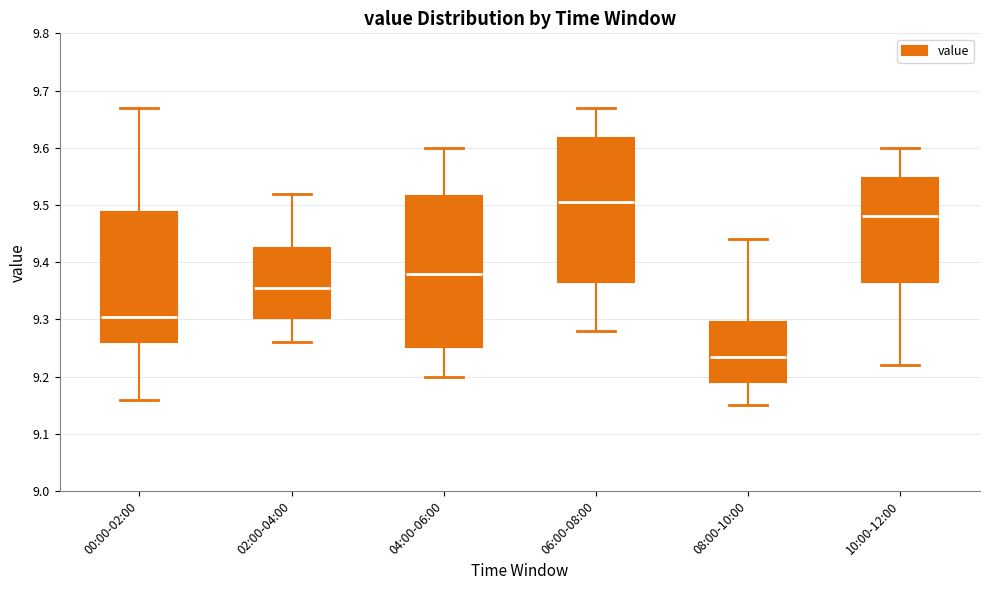

Where does the lower whisker of the box for 08:00-10:00 end on the y-axis? The values are not printed on the chart, so give them approximately, as read against the axis.

9.15